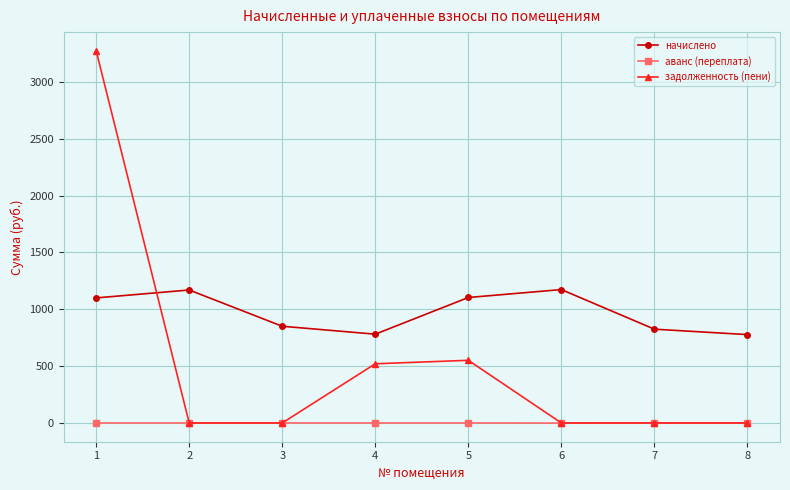

True or false: начислено has a value of 1761.2 at 2.

False